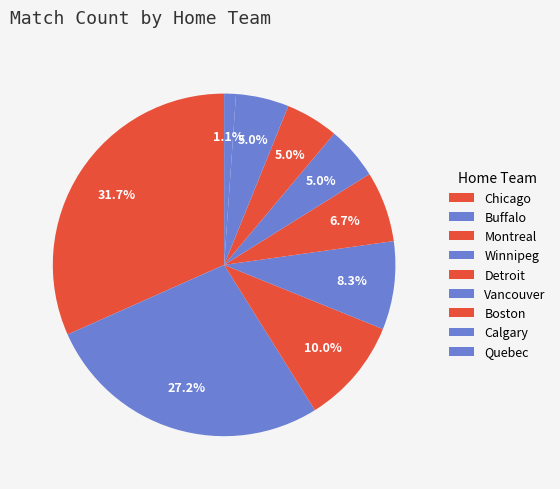

The Chicago slice represents 21% of the pie. True or false?

False